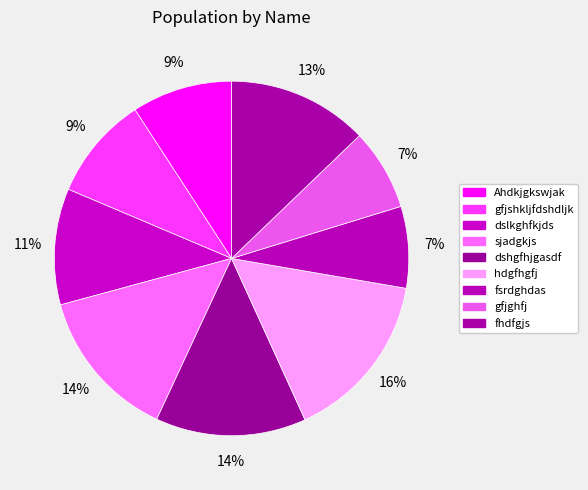

Is there a majority slice in this chart?

No